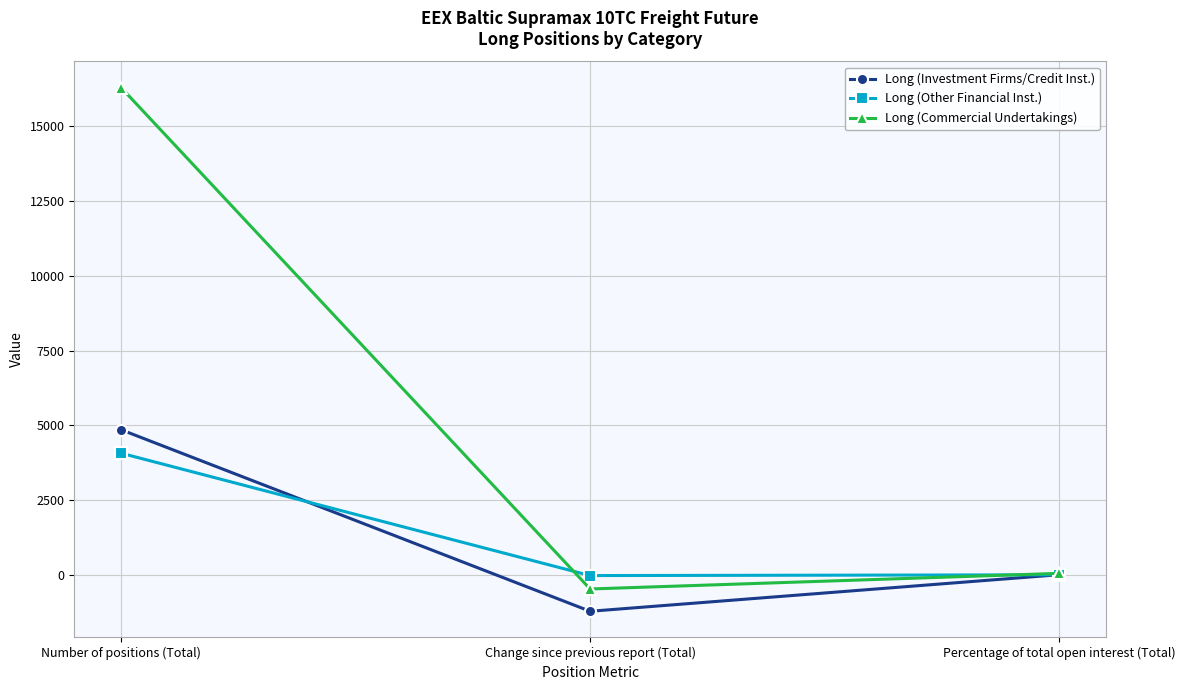

What is the average value of the Long (Investment Firms/Credit Inst.) series?

1224.9